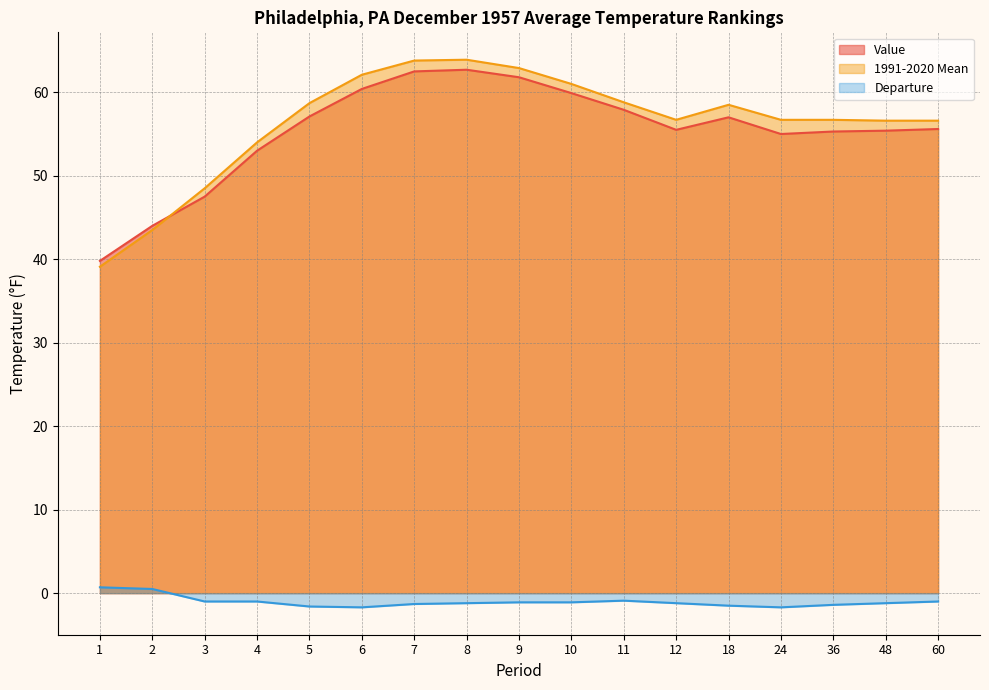

True or false: Departure and Value intersect in this chart.

False